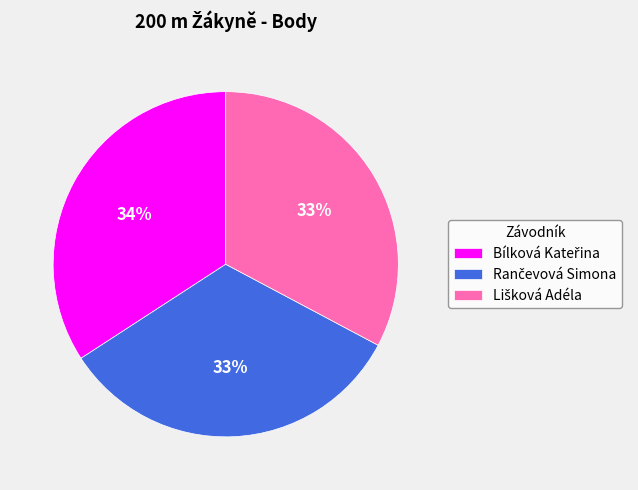

To the nearest percent, what is the difference between the largest and smallest slice percentages?

1%